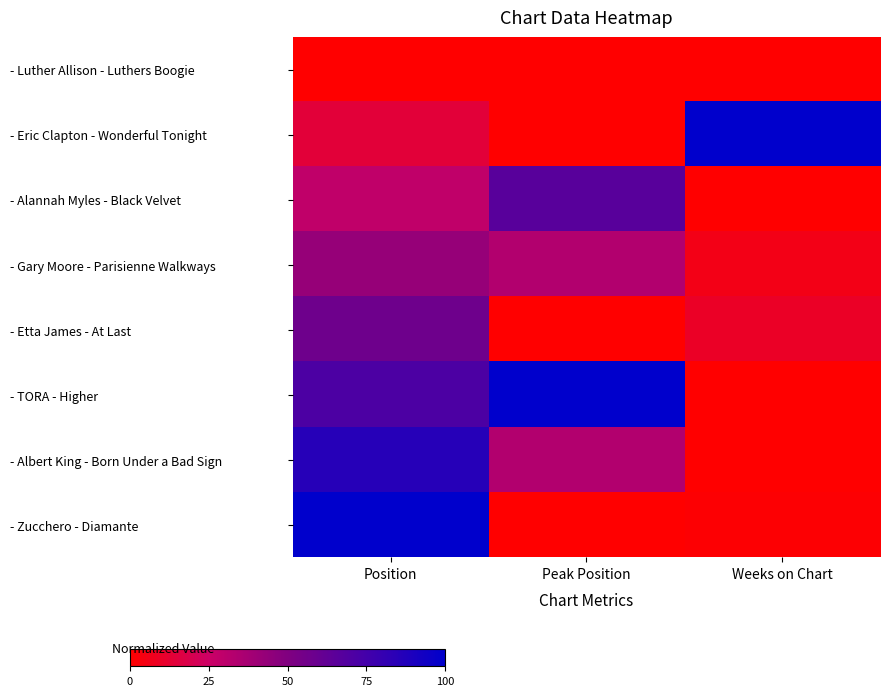

List the series in order of their peak value, lowest first.

- Luther Allison - Luthers Boogie, - Gary Moore - Parisienne Walkways, - Etta James - At Last, - Alannah Myles - Black Velvet, - Albert King - Born Under a Bad Sign, - Eric Clapton - Wonderful Tonight, - TORA - Higher, - Zucchero - Diamante